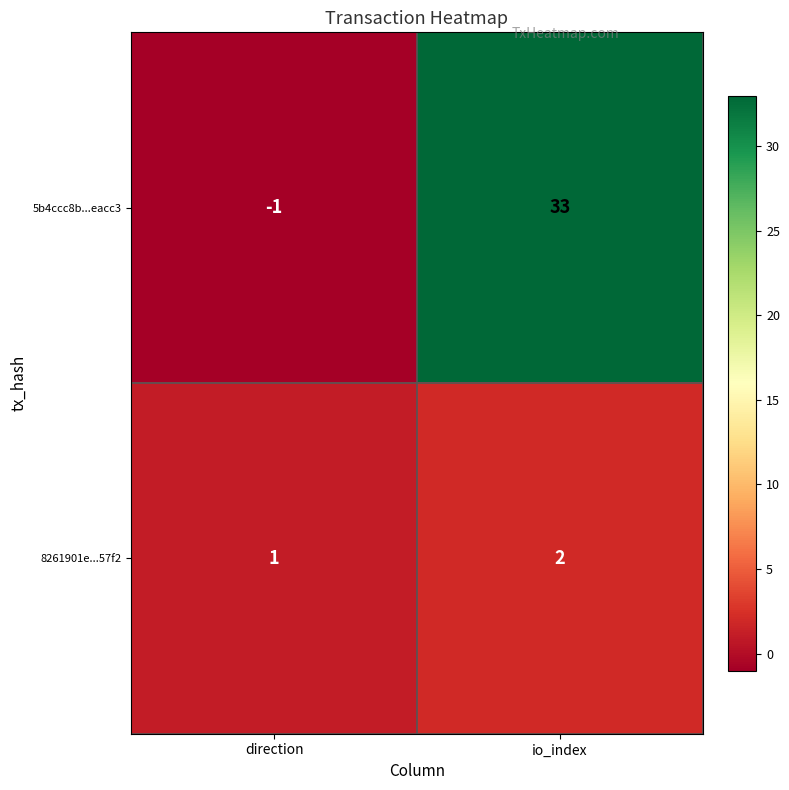

Which series has the widest spread of values?

5b4ccc8b...eacc3